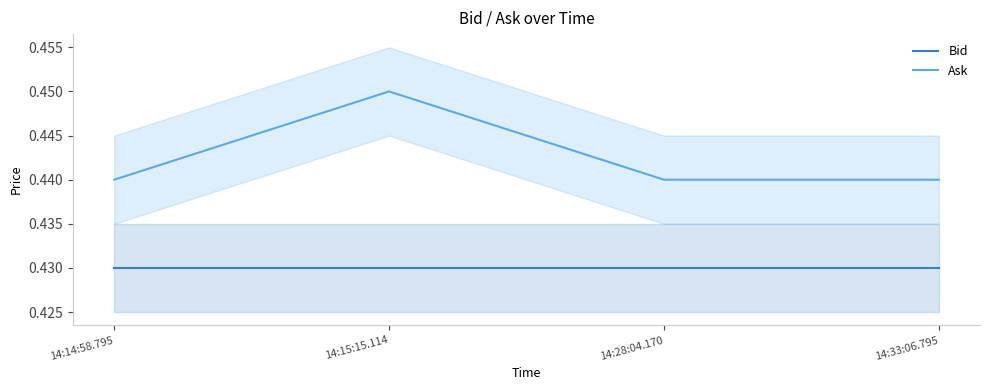

Which series has the largest total across all categories?

Ask